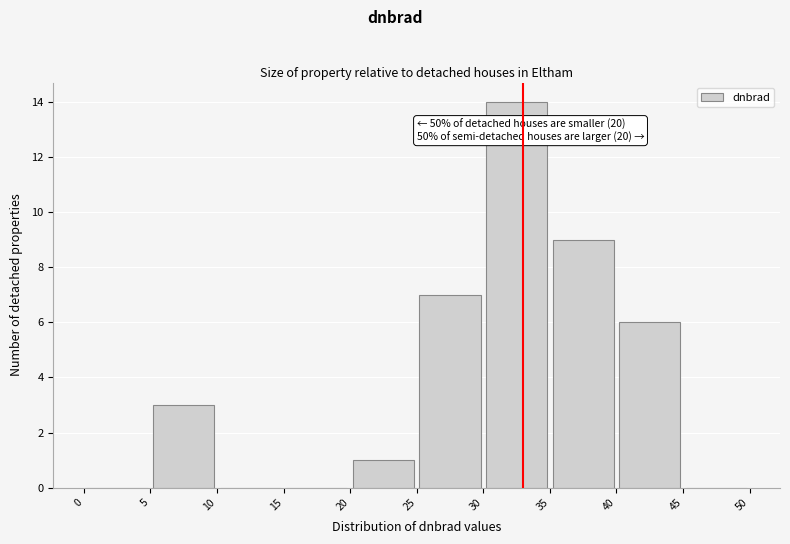

Which range on the x-axis has the tallest bar?

30 to 35